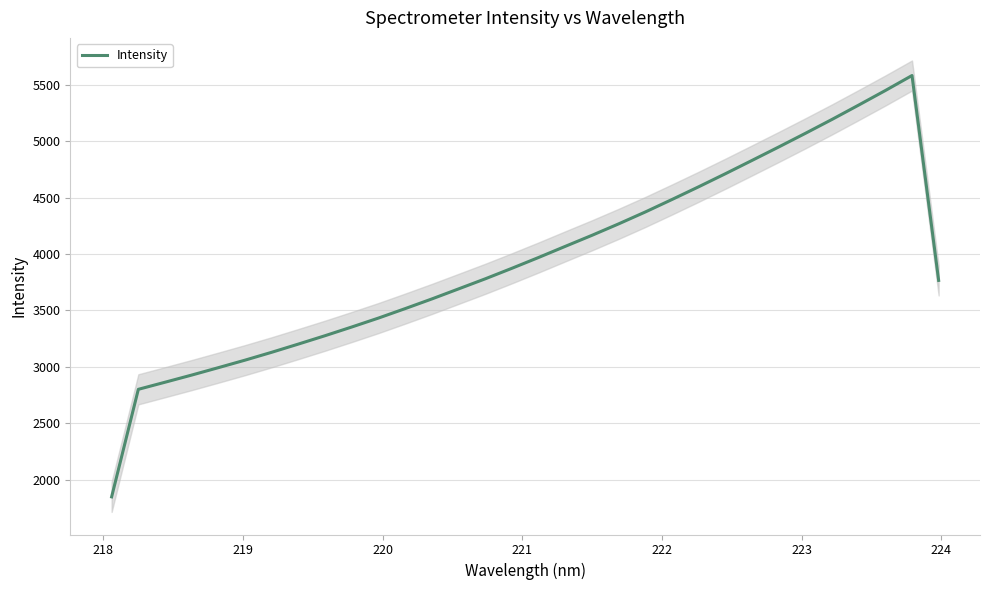

What is the value of the 19th point from the left?

4166.2